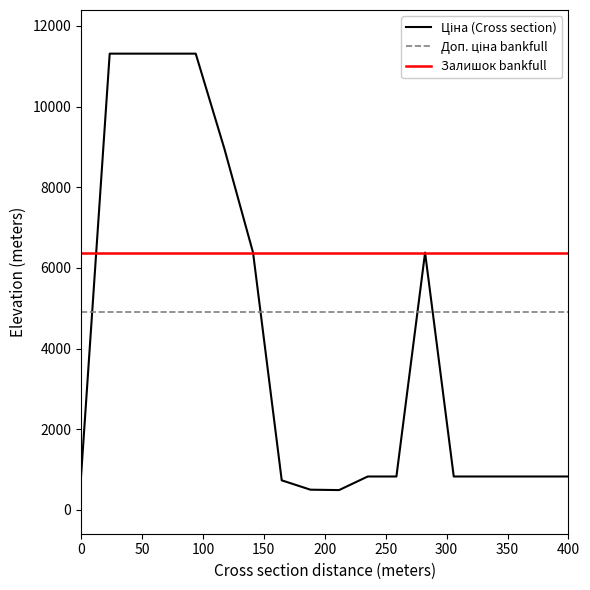

What is the difference between the maximum and second lowest values in the Ціна series?

10811.9